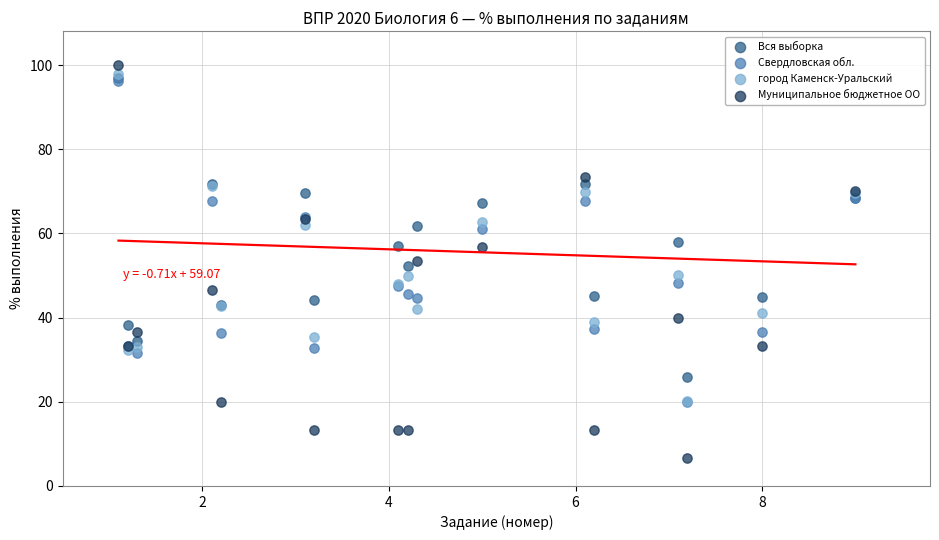

Which series contains the lowest Y value?

Муниципальное бюджетное ОО